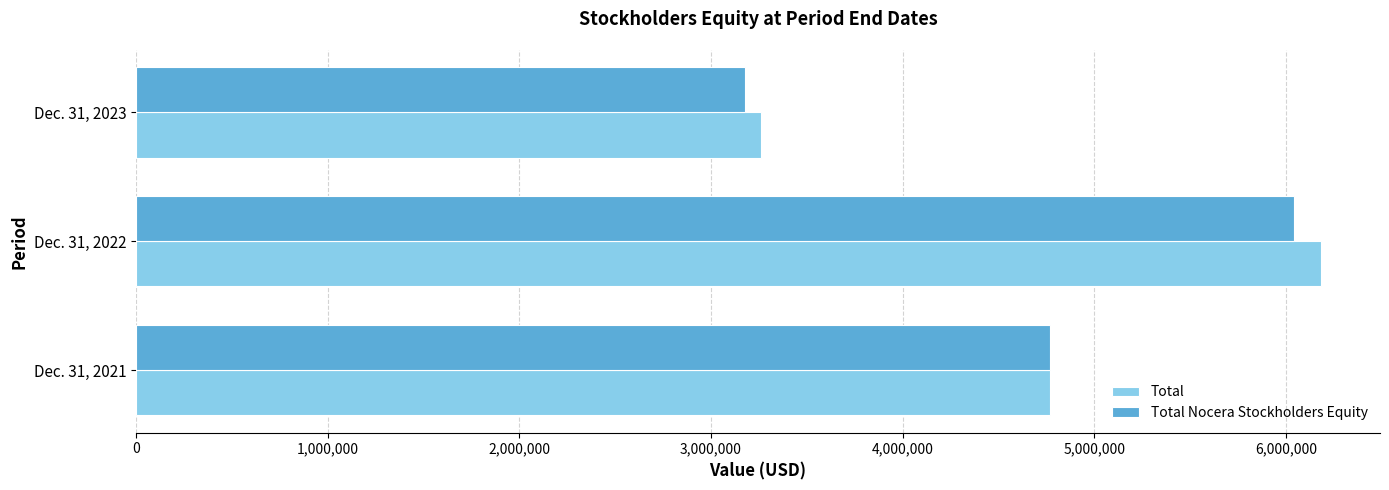

What is the approximate value of Total at Dec. 31, 2023?

3263727